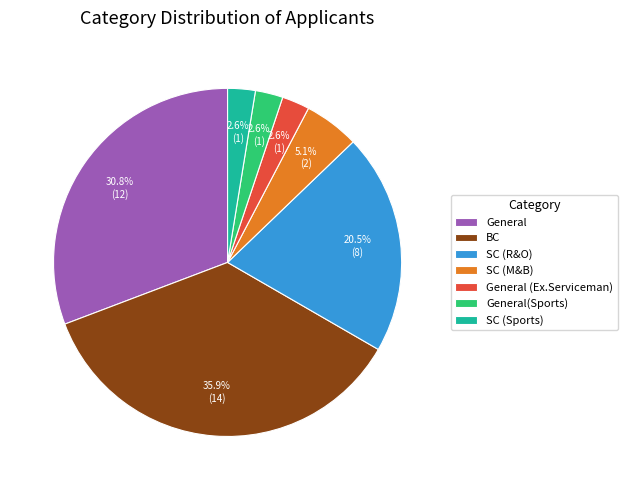

Is it true that General is 18% of the pie?

False